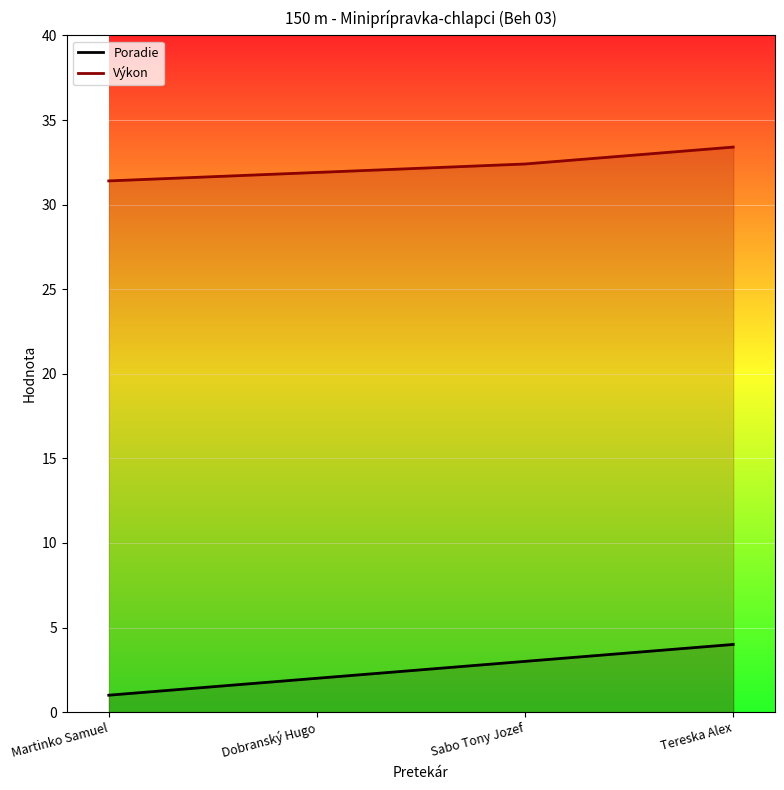

How many data points in Poradie are less than 3?

2